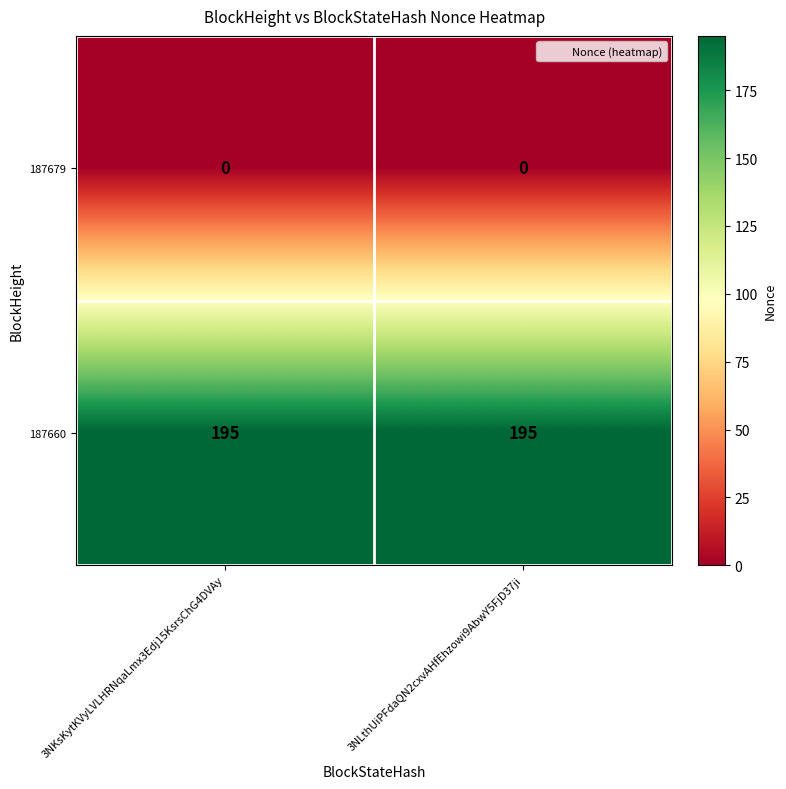

What value does the 187660 series have at 3NKsKytKVyLVLHRNqaLmx3Edj15KsrsChG4DVAy?

195